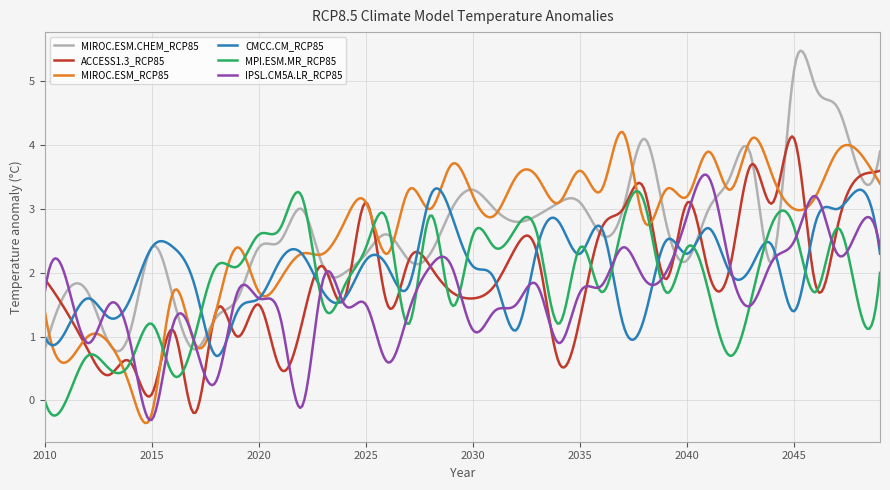

What is the maximum value for MPI.ESM.MR_RCP85?

3.3